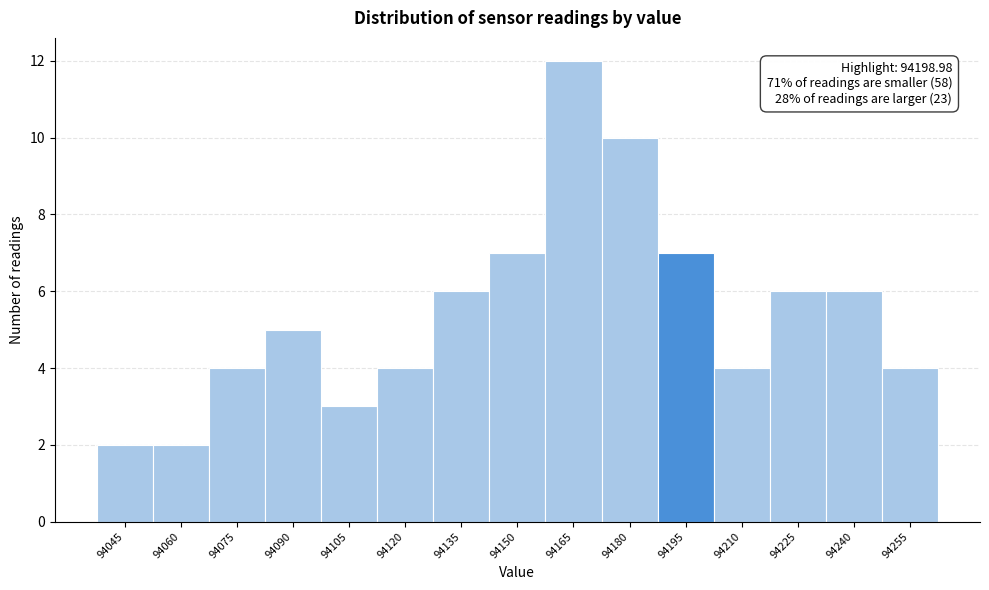

Reading left to right, what are all the values shown in this chart?

2	2	4	5	3	4	6	7	12	10	7	4	6	6	4